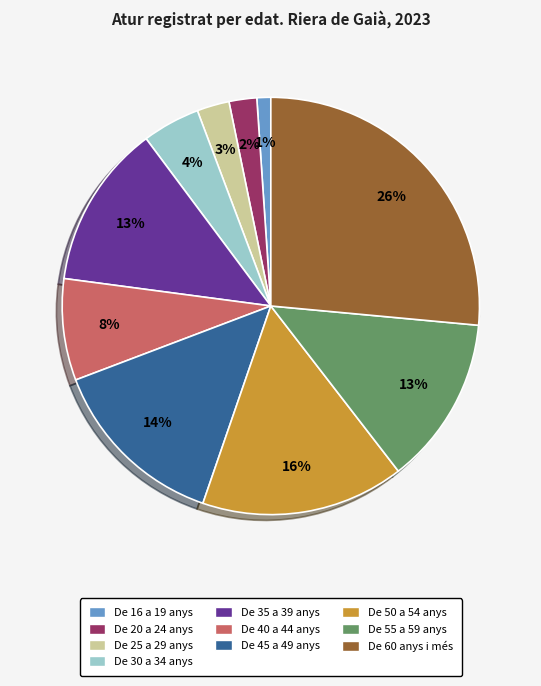

Which slice is the largest?

De 60 anys i més